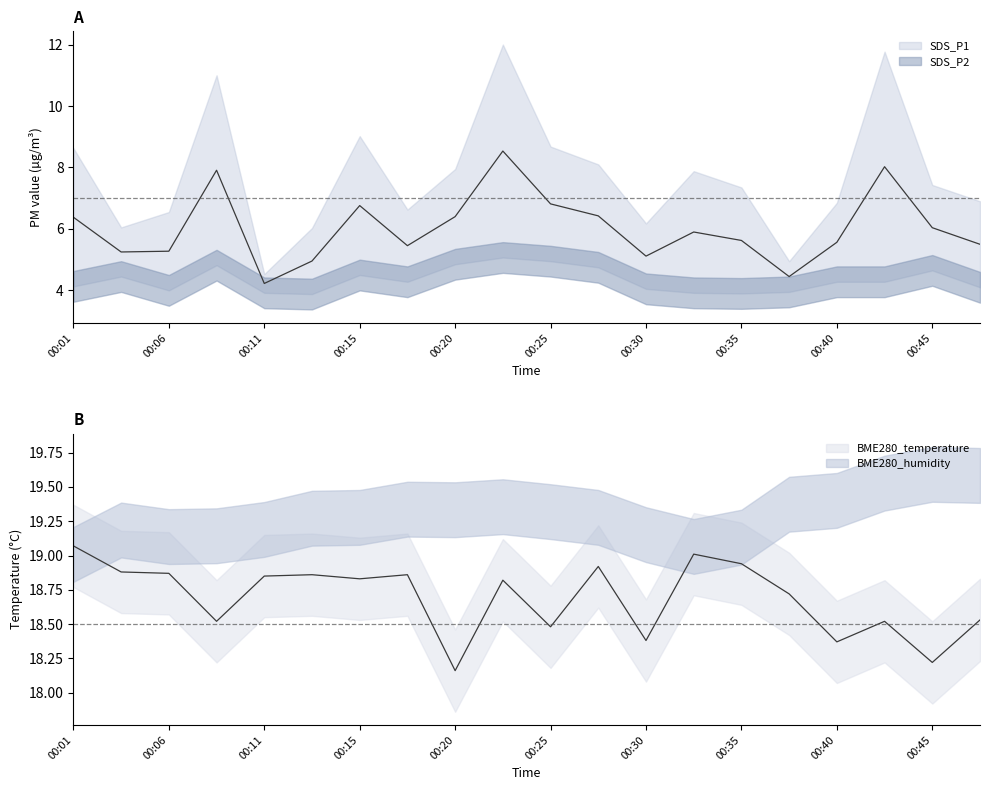

True or false: BME280_temperature and SDS_P1 intersect in this chart.

False